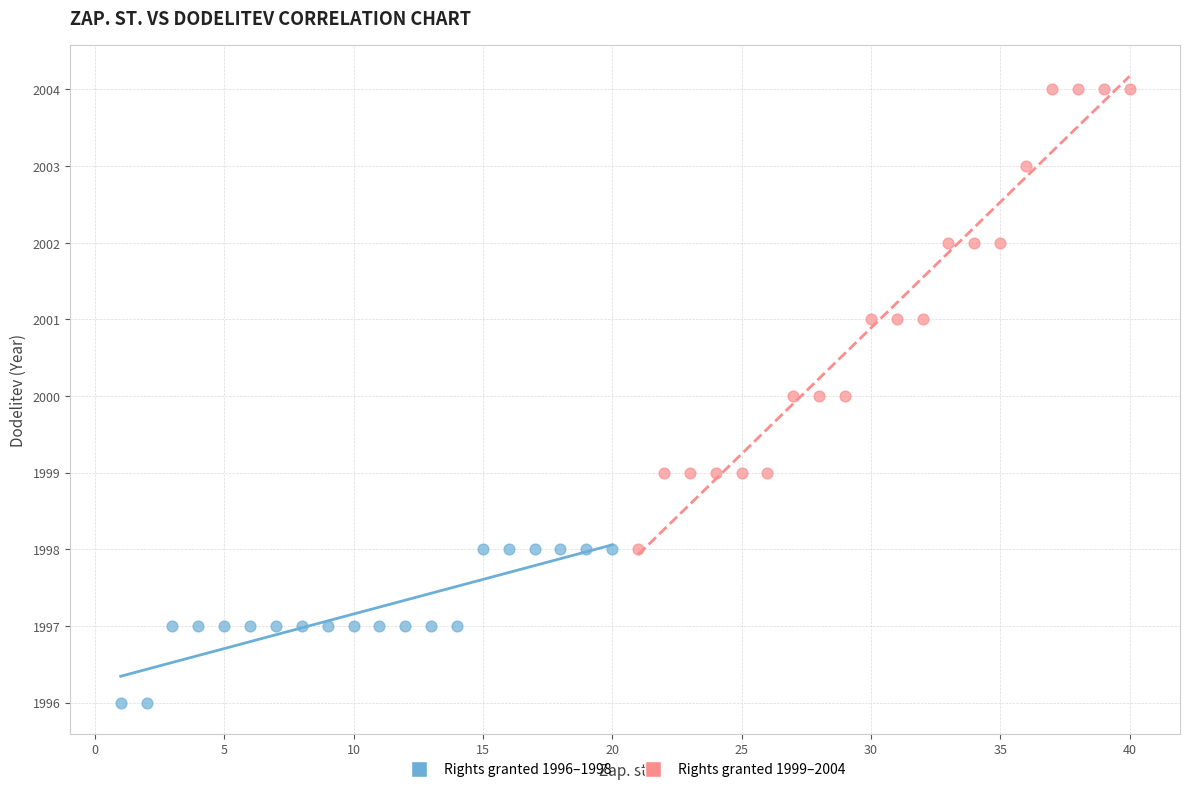

Which series reaches the minimum Y coordinate?

Rights granted 1996–1998